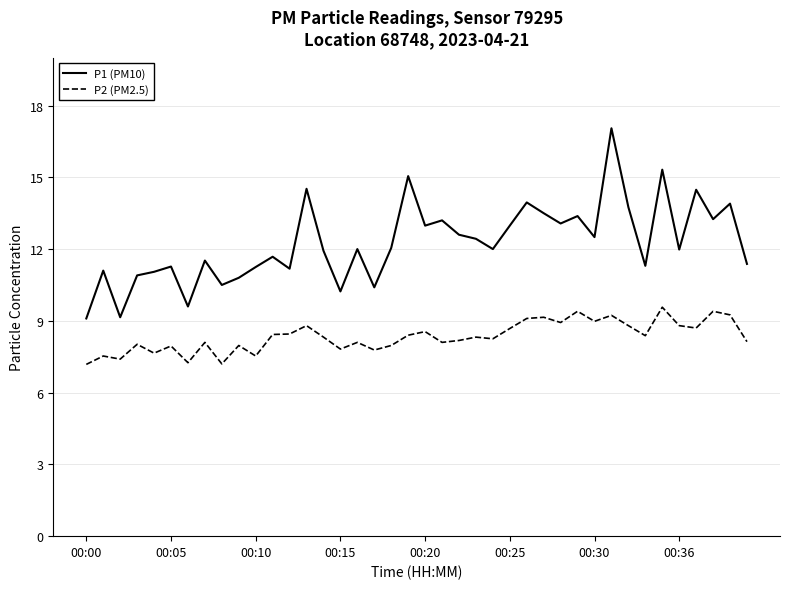

Which series has the widest spread of values?

P1 (PM10)